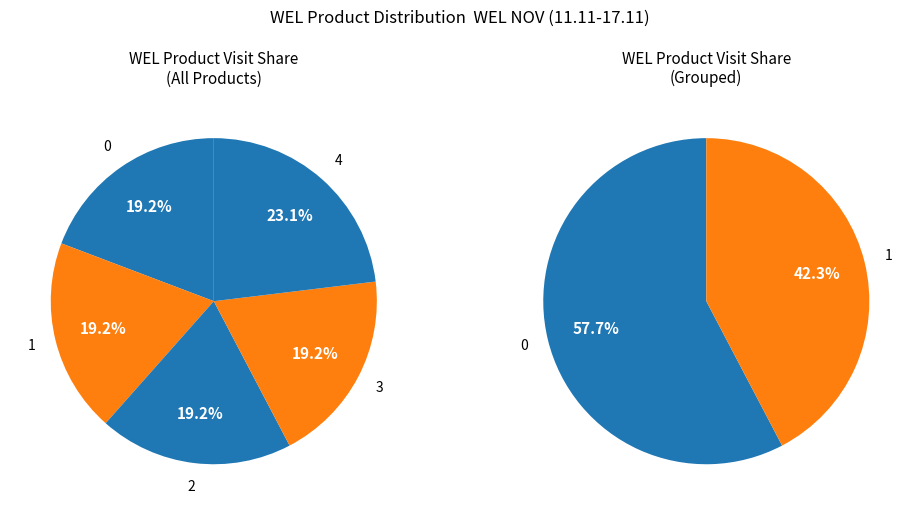

To the nearest percent, what is the difference between the largest and smallest slice percentages?

4%